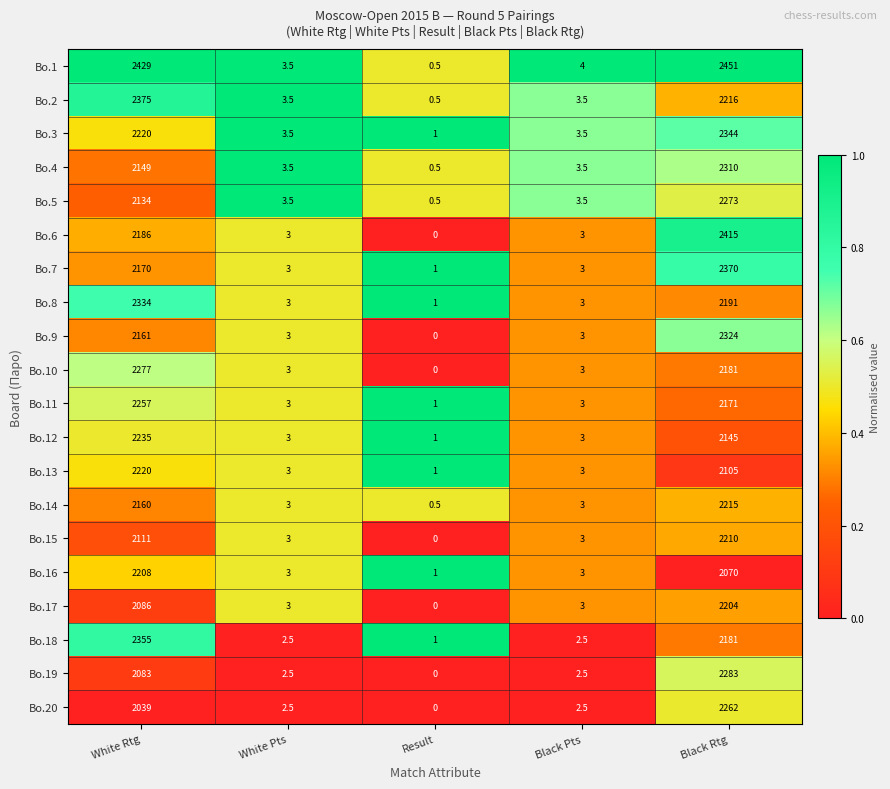

At which label is Bo.16 closest to 1104?

Black Rtg